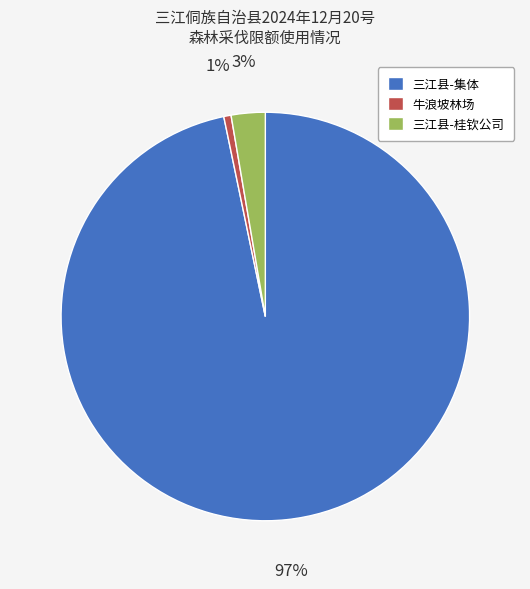

How many segments does this pie chart have?

3